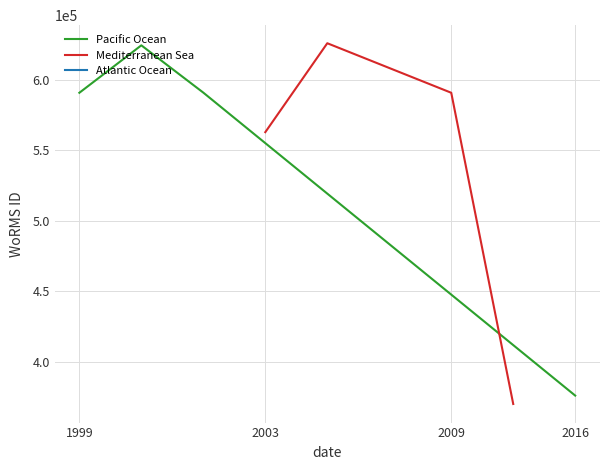

What is the sum of all Mediterranean Sea values?

2149532